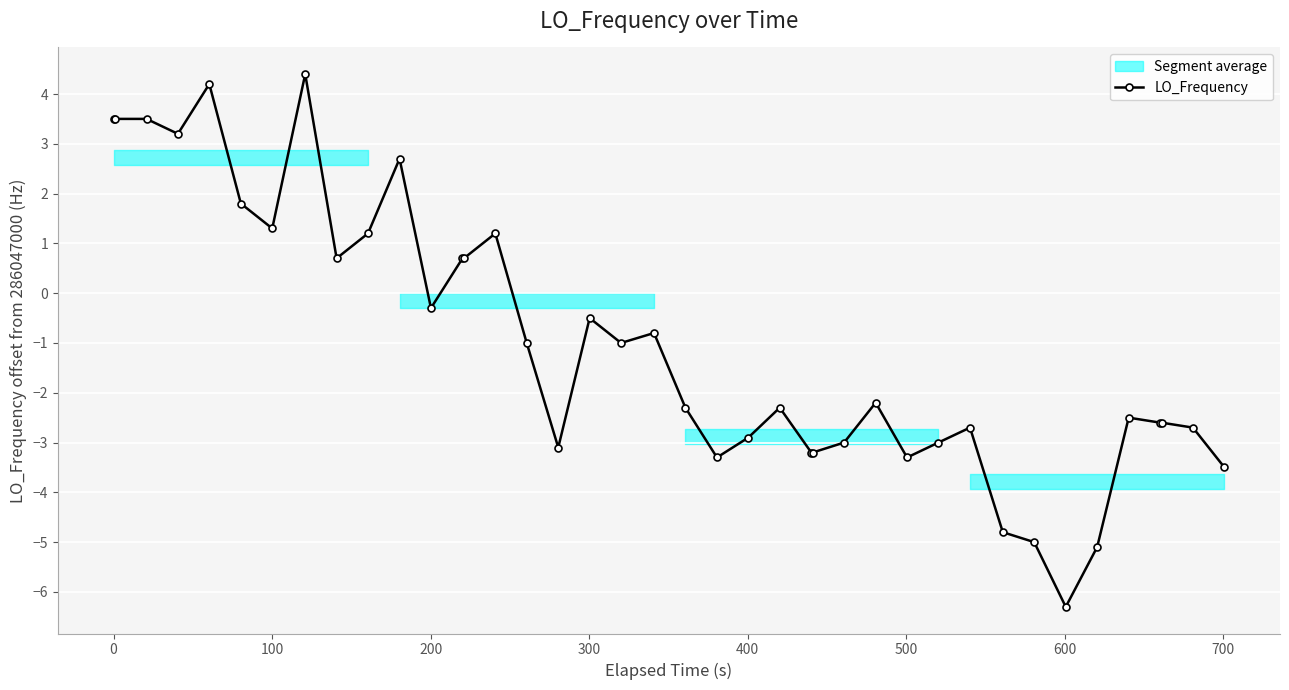

How many values are below zero?

26